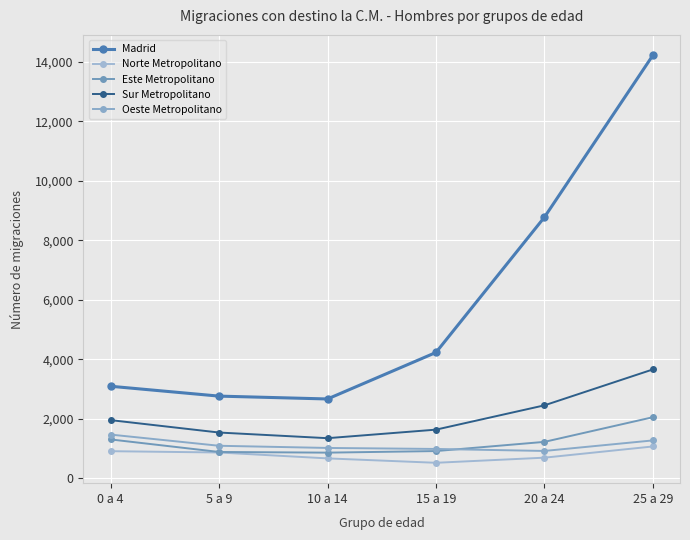

What is the maximum value shown in the chart?

14223